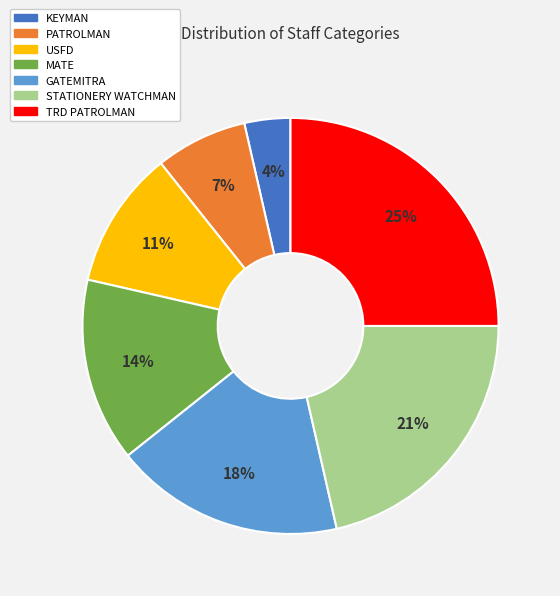

Do PATROLMAN and MATE together represent more than half of the pie?

No